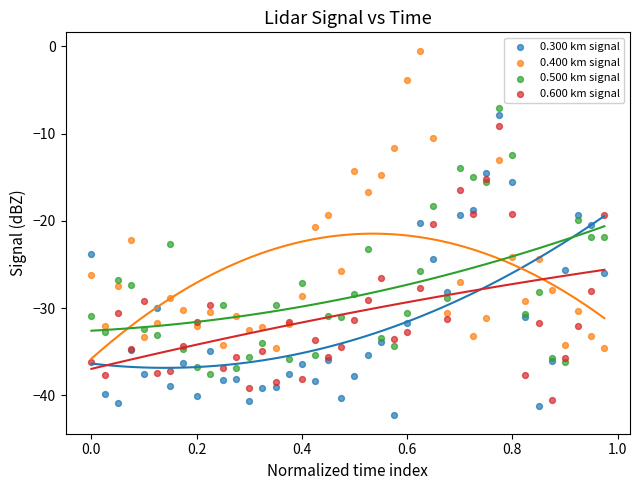

Which series contains the lowest Y value?

0.300 km signal